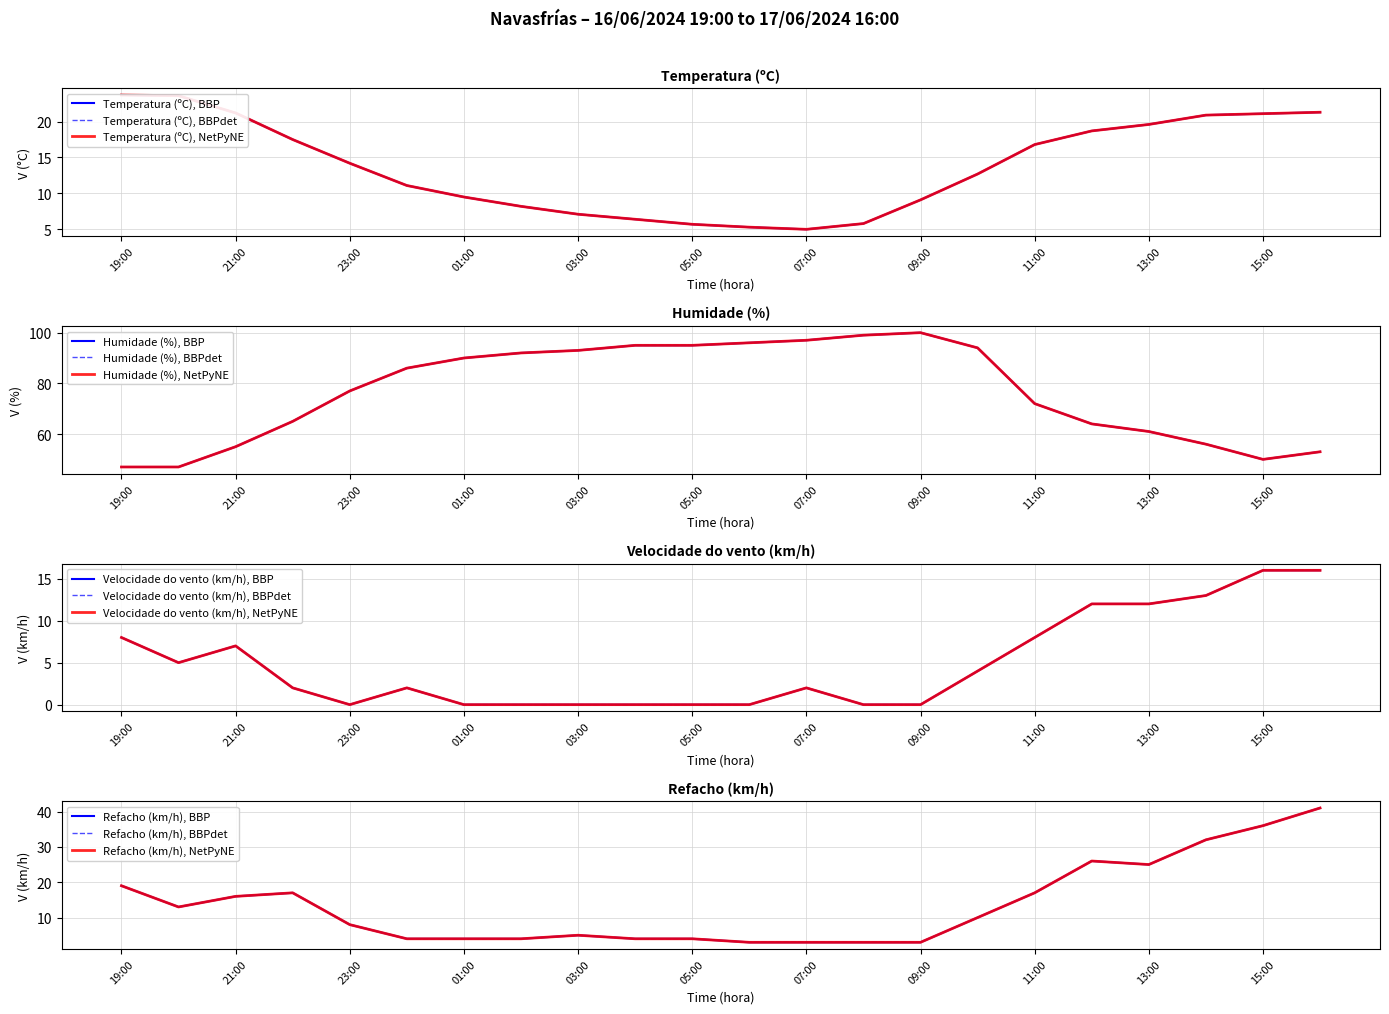

Is it true that Temperatura (ºC) equals 12.7 at 10:00?

True